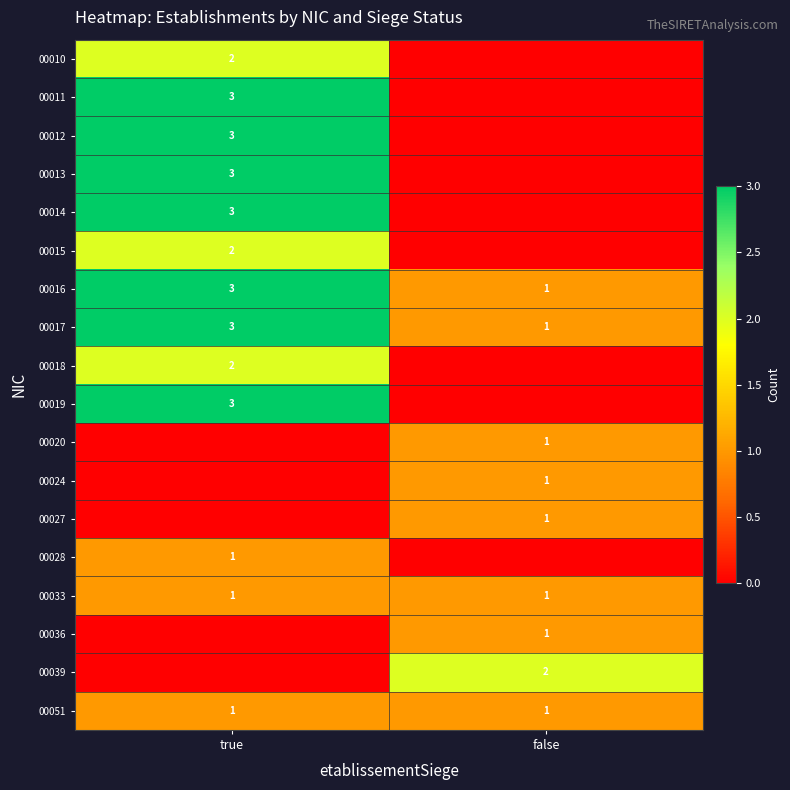

True or false: 00033 has a value of 2 at false.

False